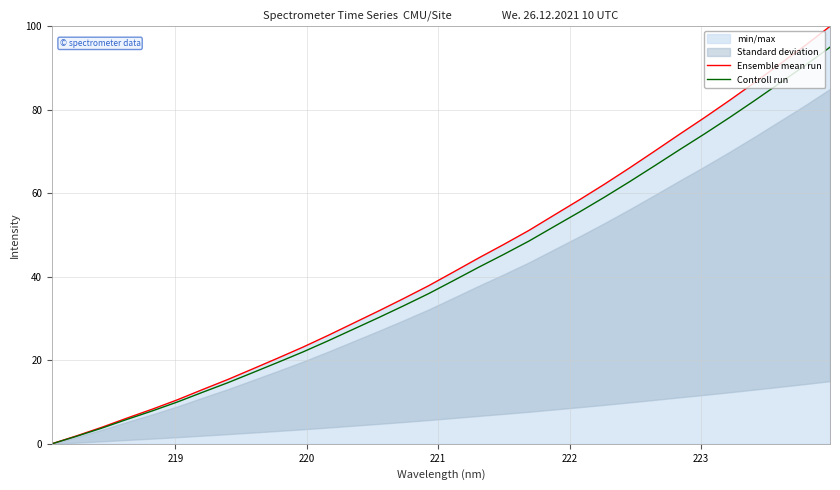

What is the highest value of the Ensemble mean run series?

100.0